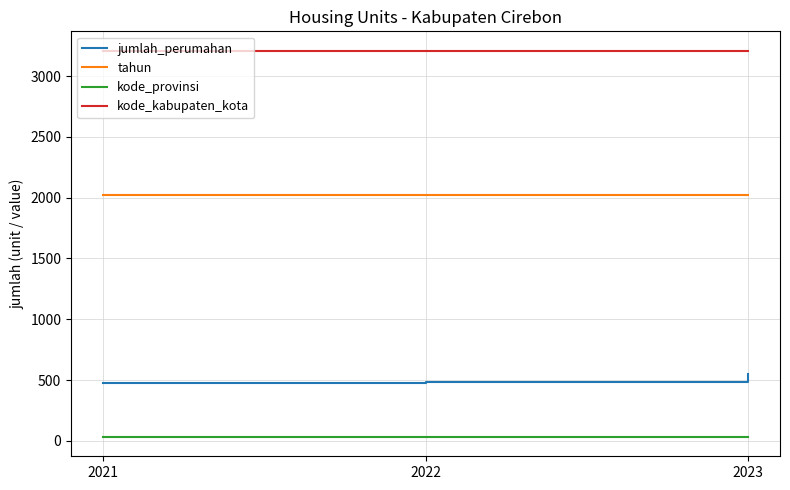

Is it true that kode_kabupaten_kota equals 5238 at 2021?

False